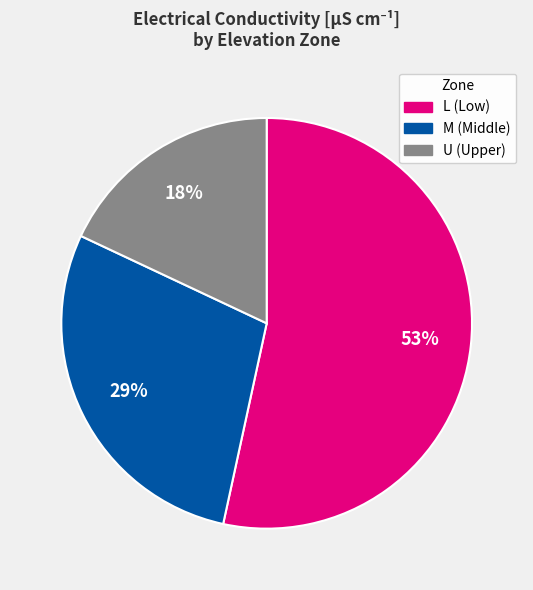

To the nearest percent, what is the difference between the largest and smallest slice percentages?

35%